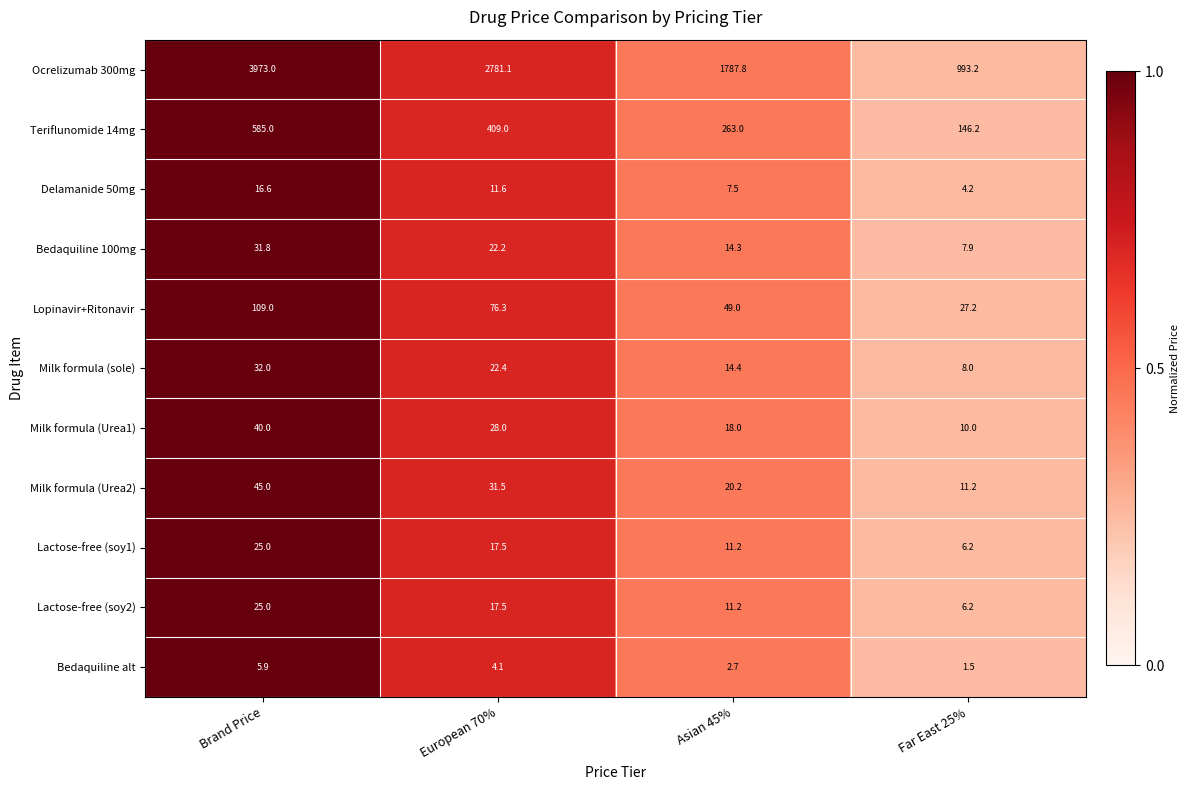

Rank the categories by Bedaquiline alt value from lowest to highest.

Far East 25%, Asian 45%, European 70%, Brand Price